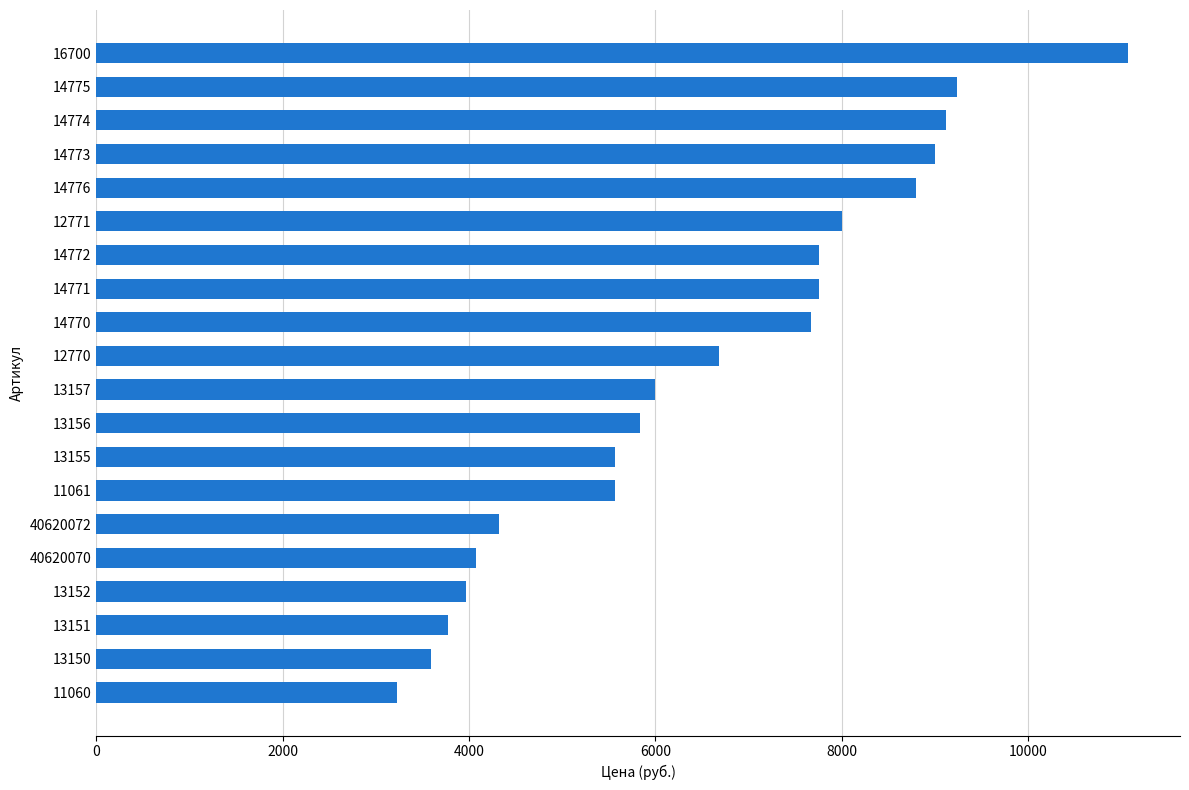

What is the average value?

6551